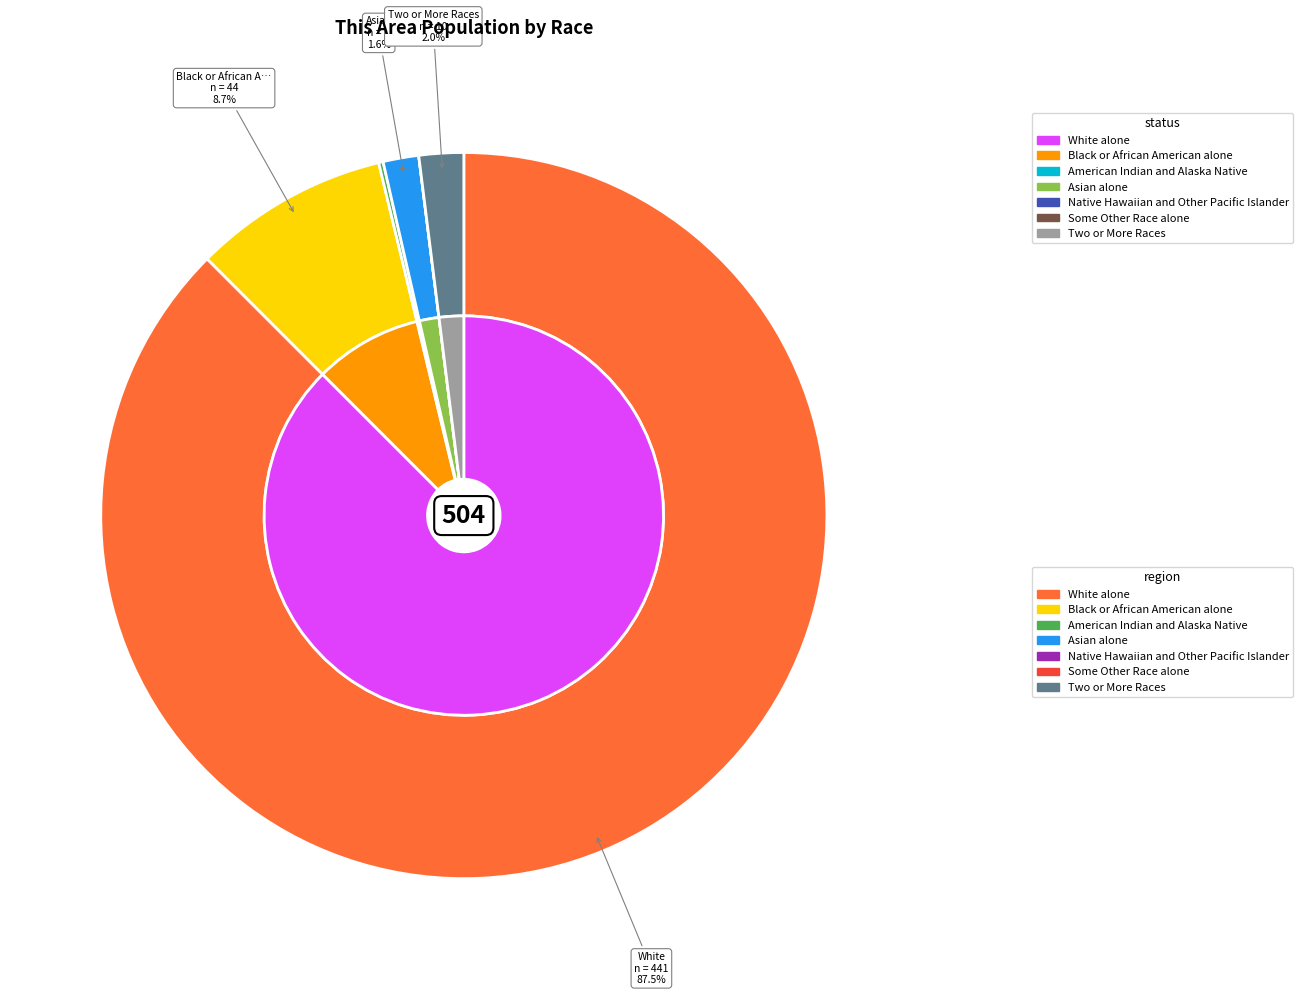

Does White alone account for over 50% of the chart?

Yes